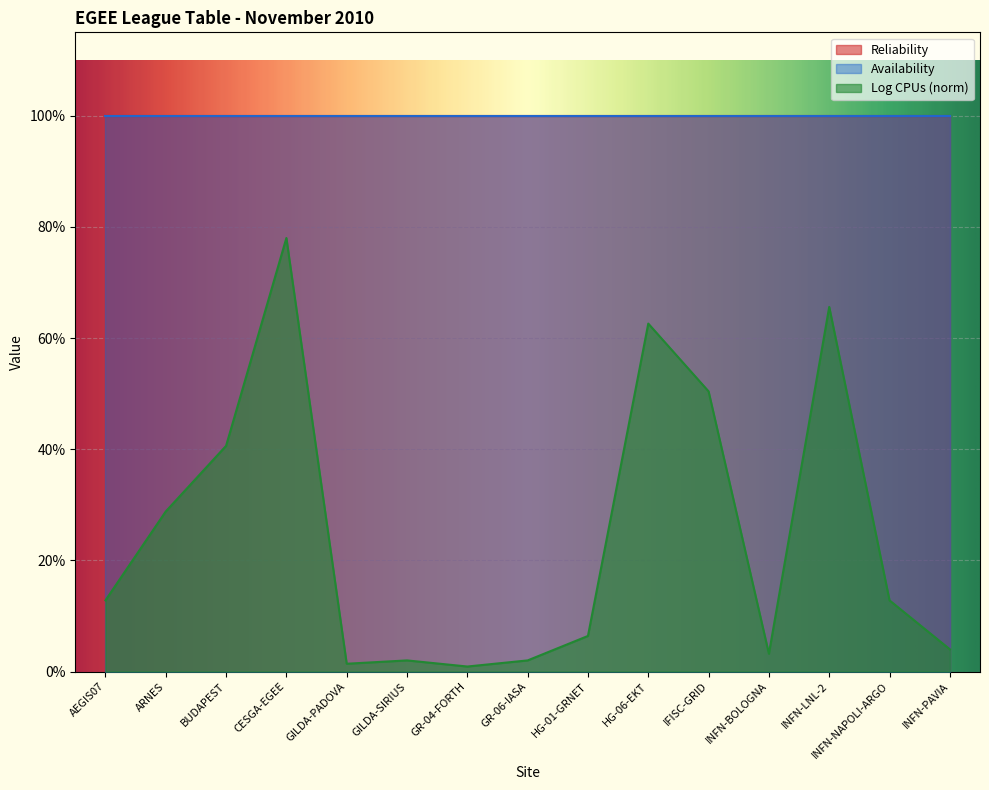

How many lines are shown in the chart?

3